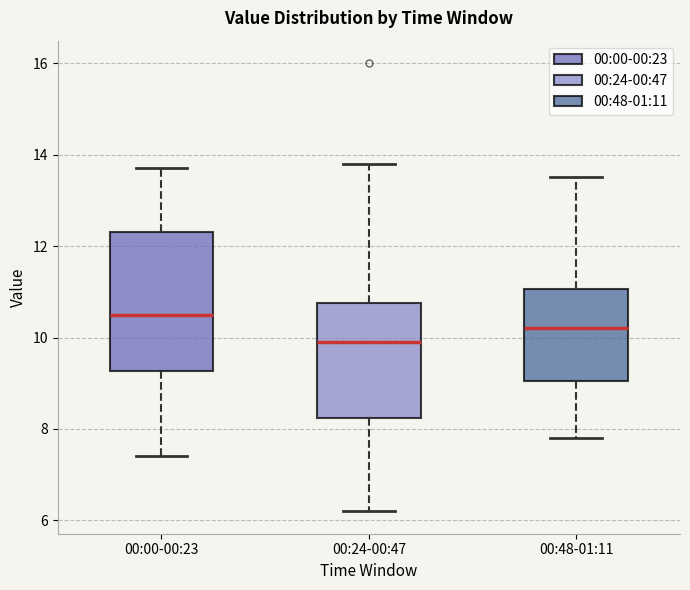

Reading left to right, transcribe this box plot: for each box, give where its median line is, the range the box spans, and where its two whiskers end, as read against the y-axis. The values are not printed on the chart, so give them approximately, as read against the axis.

00:00-00:23: median 10.6, box 9.2 to 12.4, whiskers 7.4 to 13.8
00:24-00:47: median 10.0, box 8.2 to 10.8, whiskers 6.2 to 13.8
00:48-01:11: median 10.2, box 9.0 to 11.0, whiskers 7.8 to 13.6